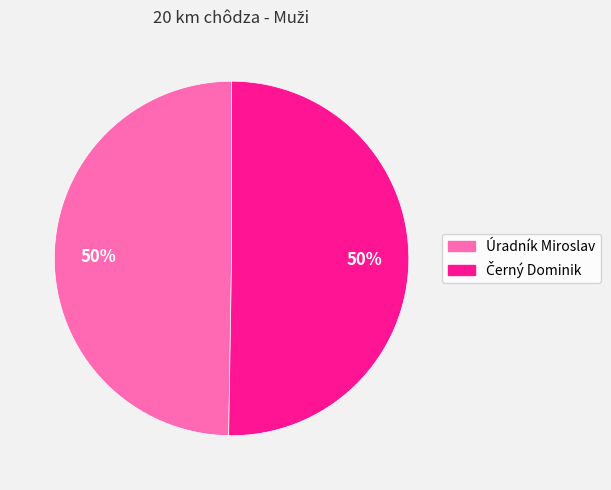

What percentage is the Úradník Miroslav slice, to the nearest percent?

50%